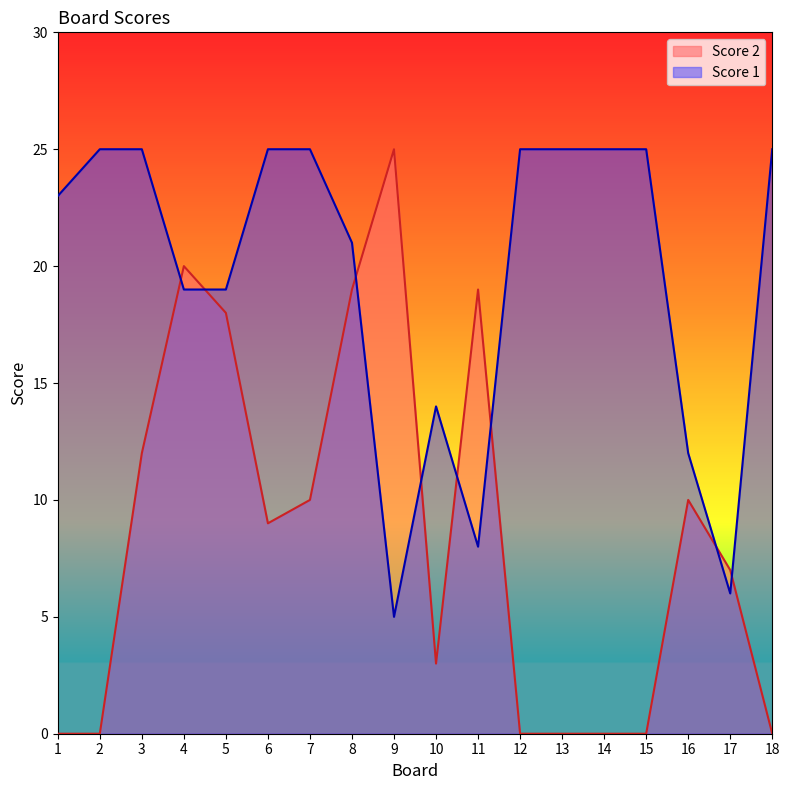

True or false: Score 1 has a value of 11 at 1.

False